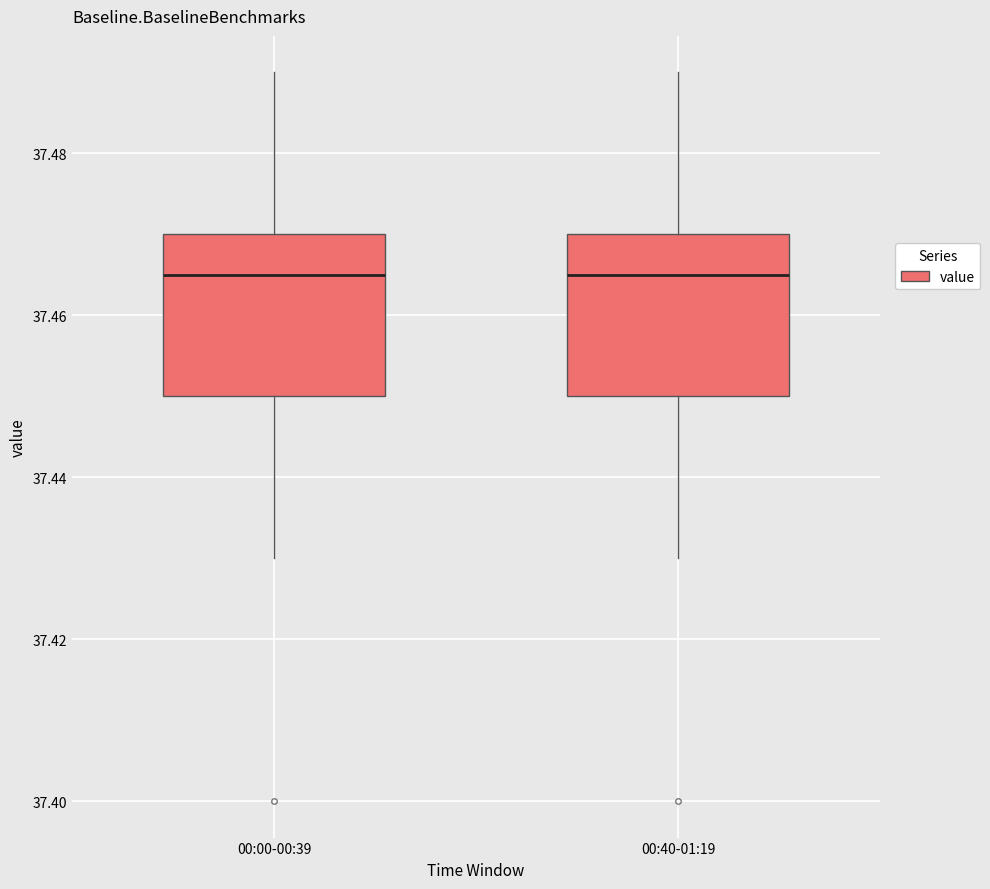

Reading left to right, transcribe this box plot: for each box, give where its median line is, the range the box spans, and where its two whiskers end, as read against the y-axis. The values are not printed on the chart, so give them approximately, as read against the axis.

00:00-00:39: median 37.466, box 37.450 to 37.470, whiskers 37.430 to 37.490
00:40-01:19: median 37.466, box 37.450 to 37.470, whiskers 37.430 to 37.490